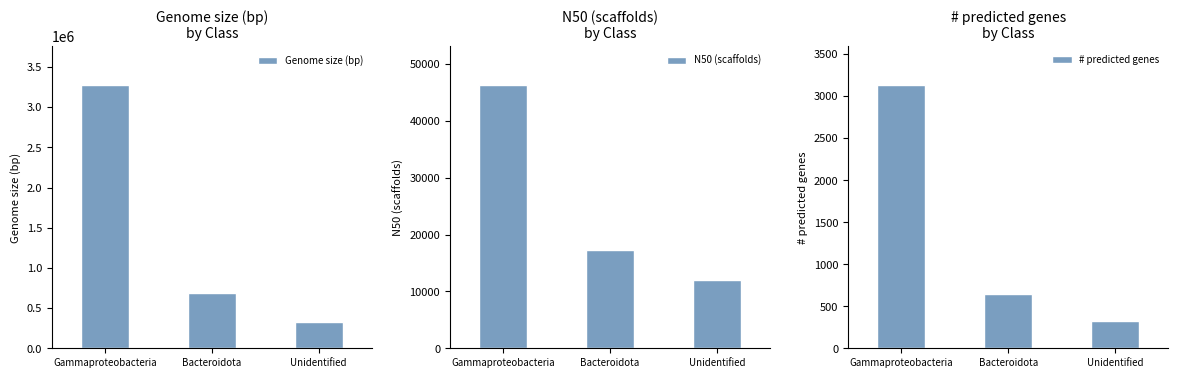

Which has a higher value, Unidentified or Bacteroidota?

Bacteroidota